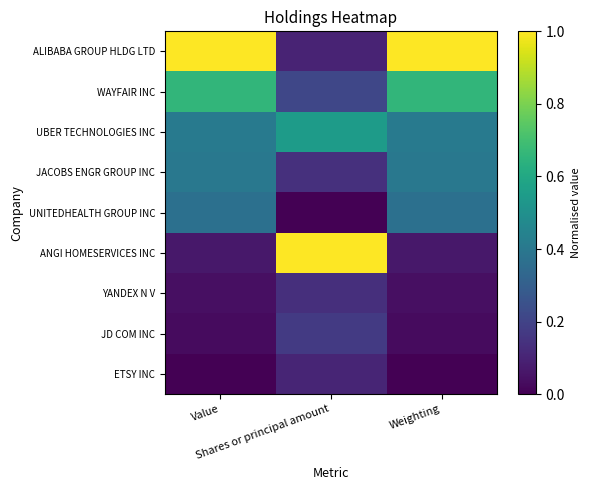

Reading left to right, extract all data points from this chart.

ALIBABA GROUP HLDG LTD: Value=1.0	Shares or principal amount=0.1	Weighting=1.0
WAYFAIR INC: Value=0.7	Shares or principal amount=0.2	Weighting=0.7
UBER TECHNOLOGIES INC: Value=0.4	Shares or principal amount=0.5	Weighting=0.4
JACOBS ENGR GROUP INC: Value=0.4	Shares or principal amount=0.1	Weighting=0.4
UNITEDHEALTH GROUP INC: Value=0.4	Shares or principal amount=0.0	Weighting=0.4
ANGI HOMESERVICES INC: Value=0.1	Shares or principal amount=1.0	Weighting=0.1
YANDEX N V: Value=0.0	Shares or principal amount=0.1	Weighting=0.0
JD COM INC: Value=0.0	Shares or principal amount=0.2	Weighting=0.0
ETSY INC: Value=0.0	Shares or principal amount=0.1	Weighting=0.0